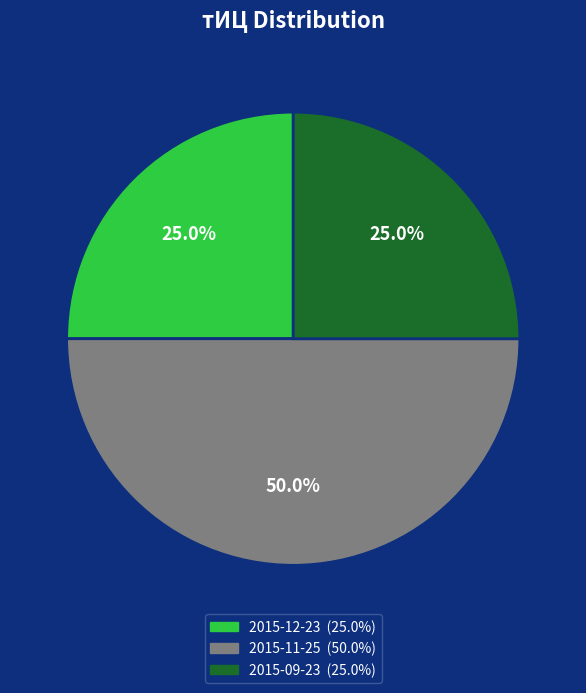

What is the largest slice in the pie chart?

2015-11-25